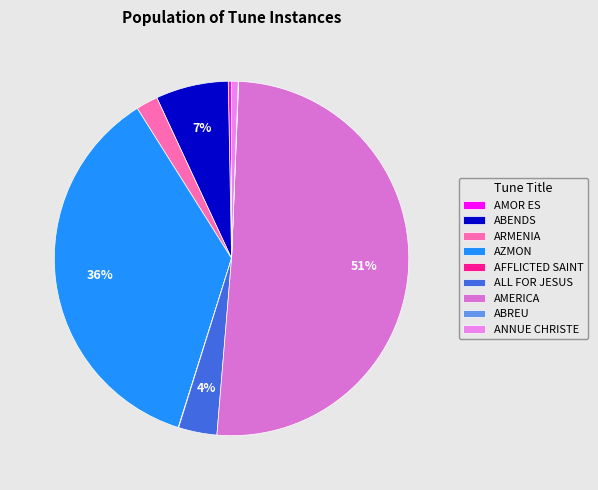

To the nearest percent, what is the average slice percentage?

11%